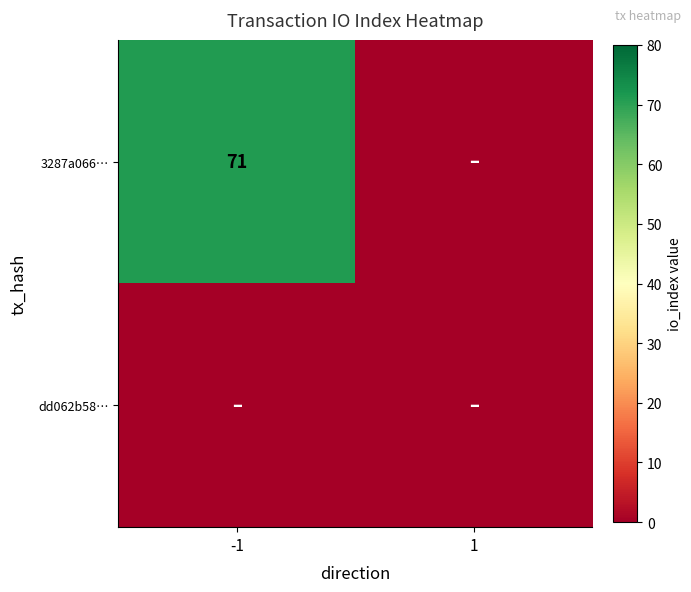

The 3287a066… series shows 115 at -1. True or false?

False